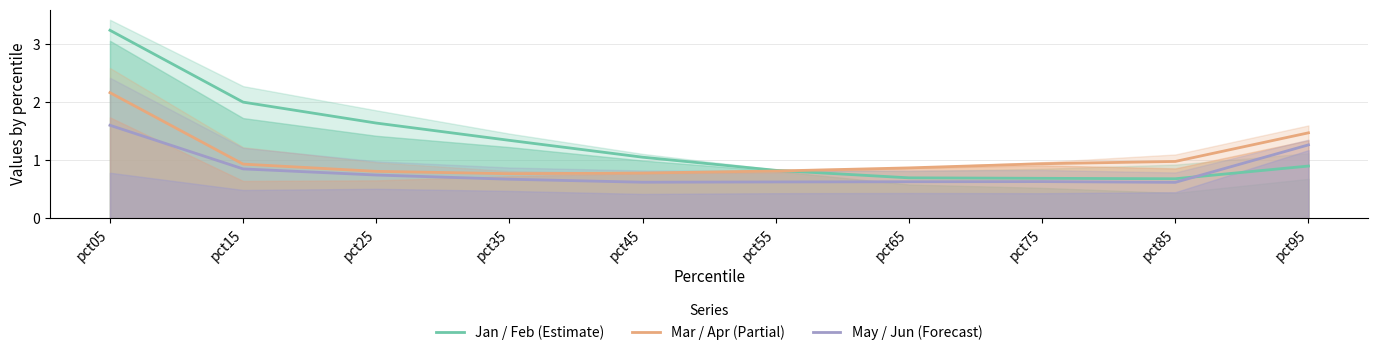

In Mar / Apr (Partial), how many points are lower than both neighbors (excluding endpoints)?

1